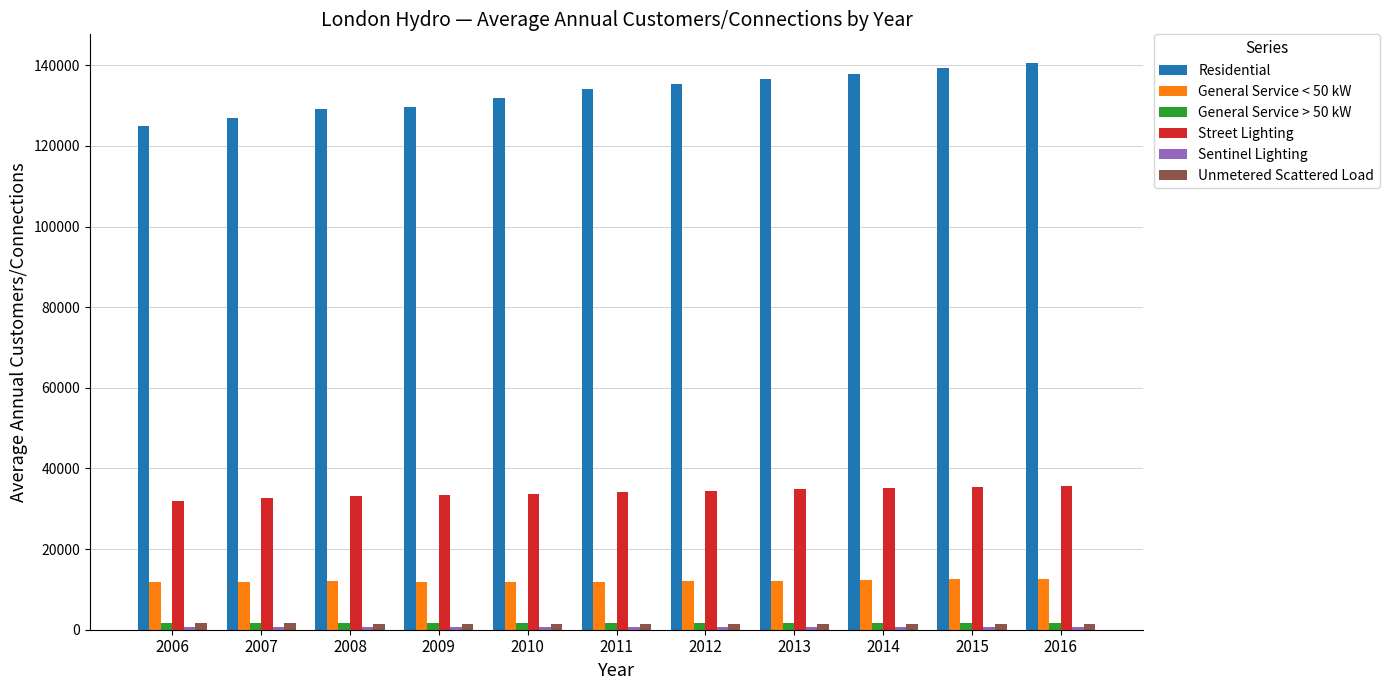

Which series has the largest total across all categories?

Residential